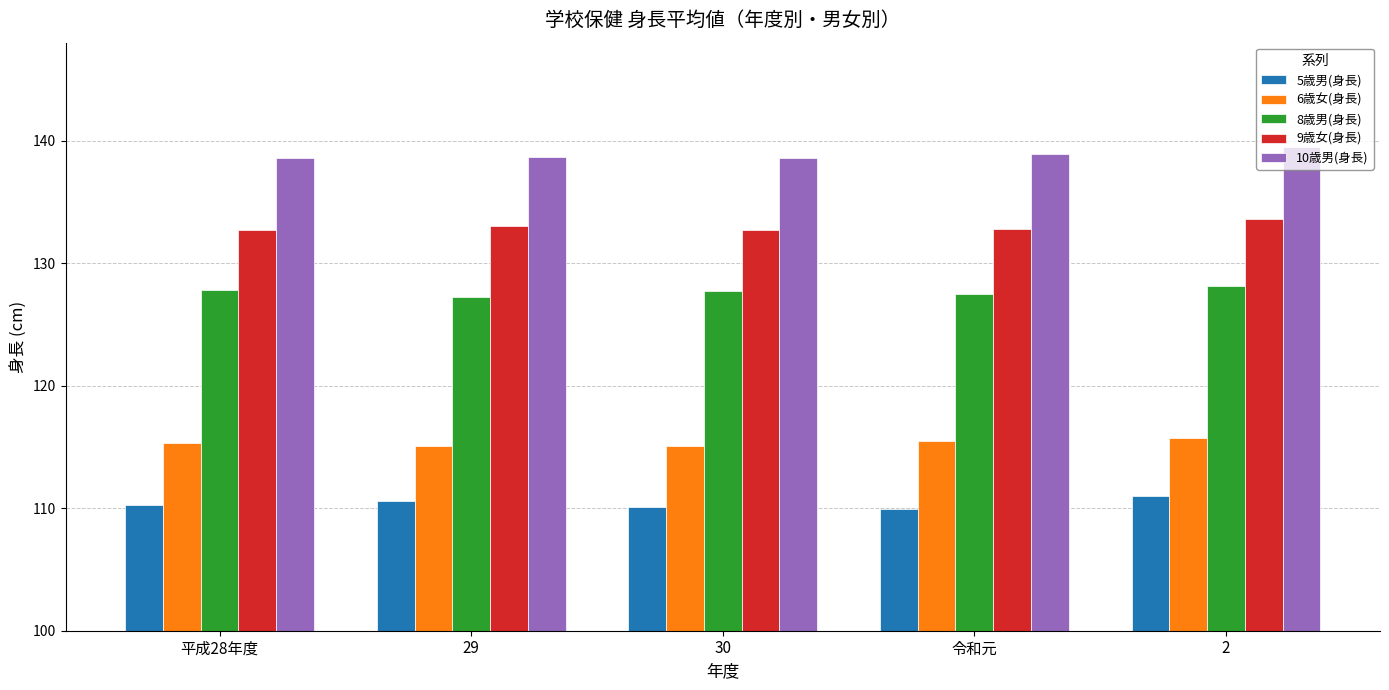

Is it true that 6歳女(身長) equals 36.8 at 29?

False